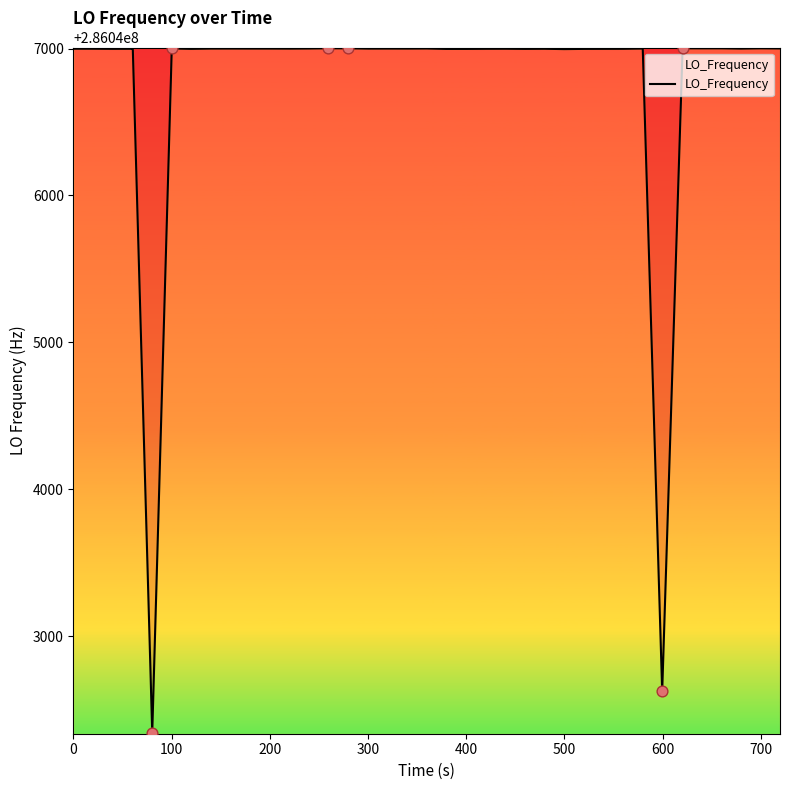

What is the greatest value displayed?

286047002.8